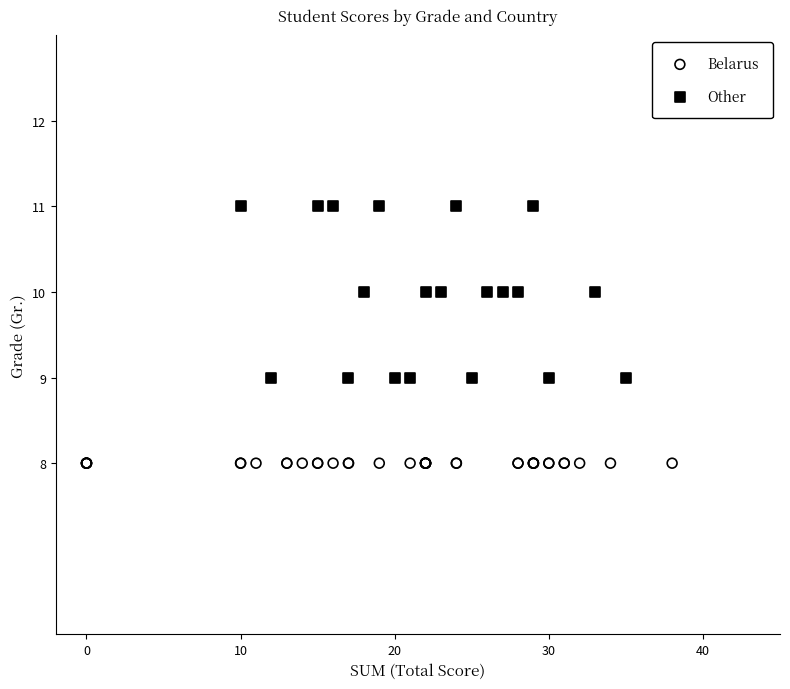

Which series contains the highest Y value?

Other